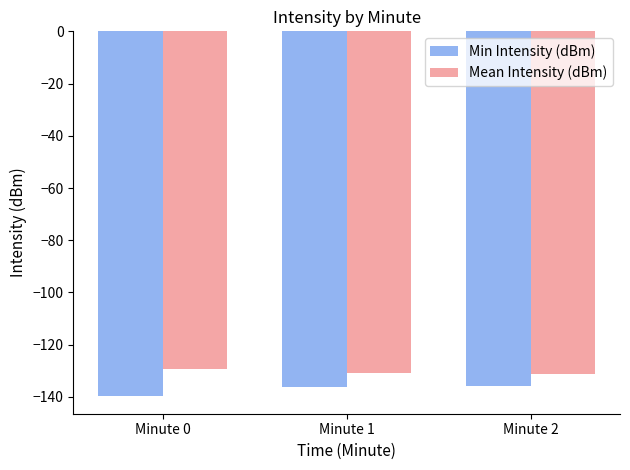

What are all the series names shown in the legend?

Min Intensity (dBm), Mean Intensity (dBm)